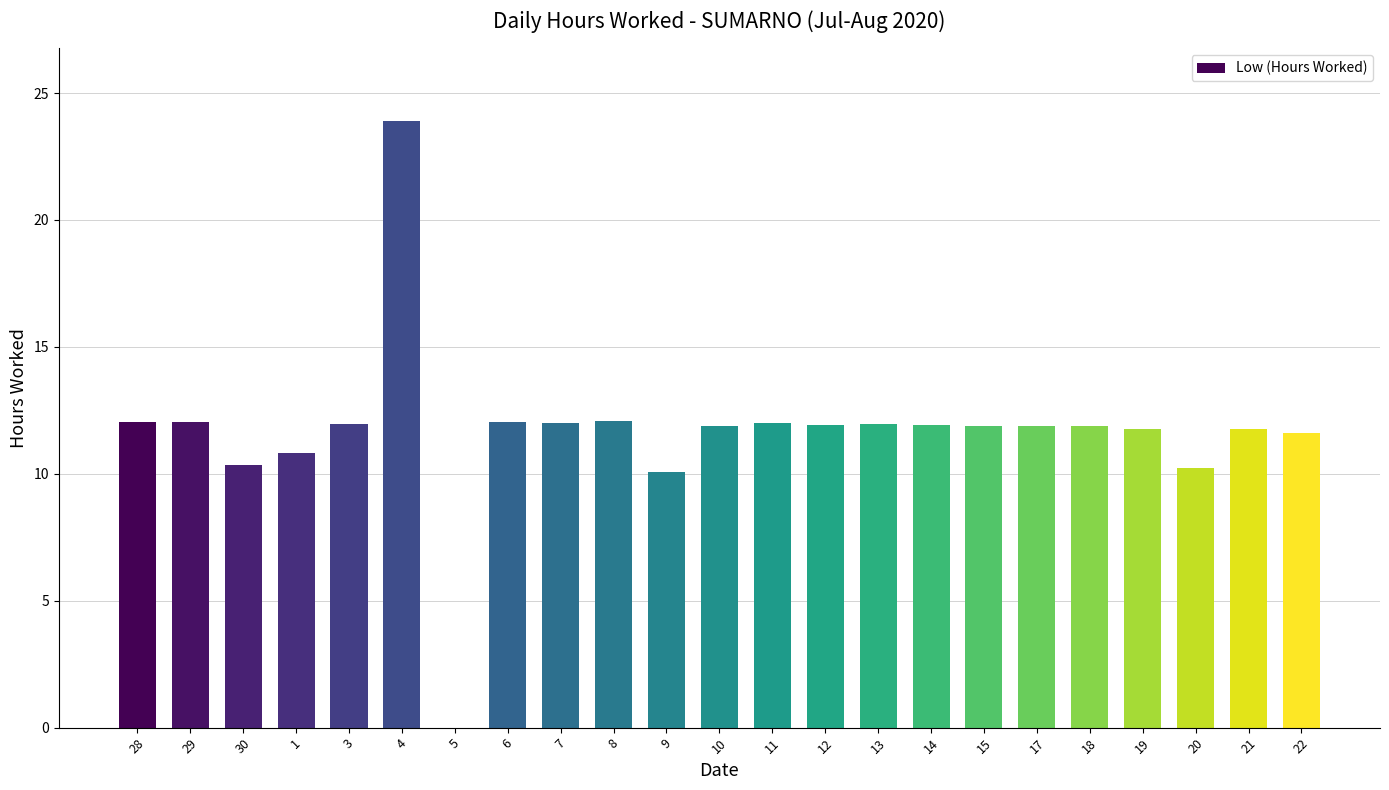

The value at 4 is 33.0. True or false?

False